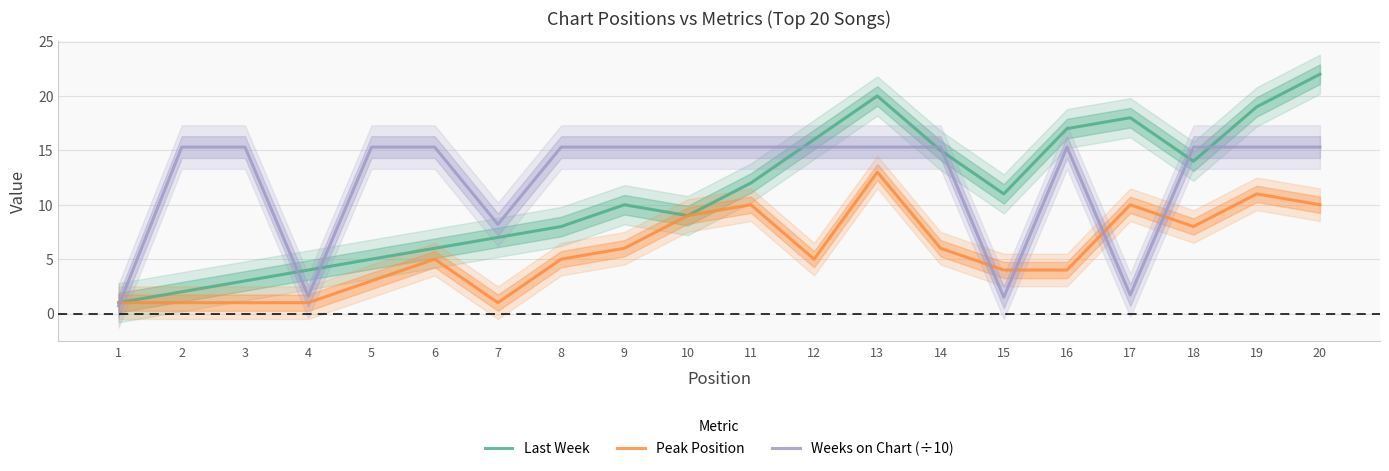

How many data points in Peak Position are less than 5?

8